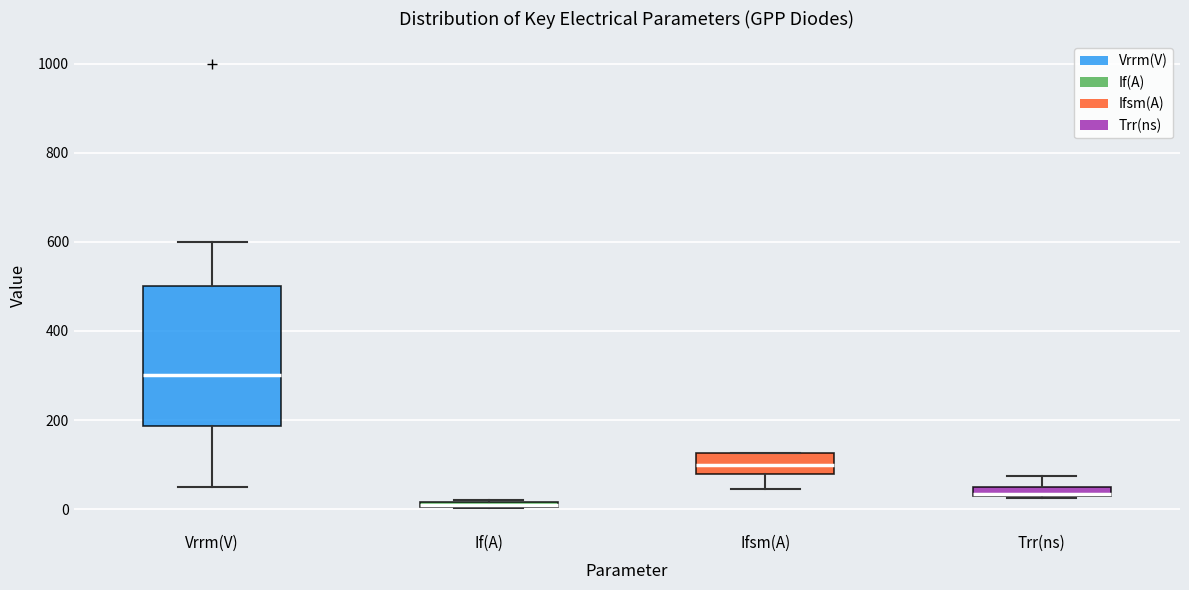

Which box is the tallest, from its lower edge to its upper edge?

Vrrm(V)